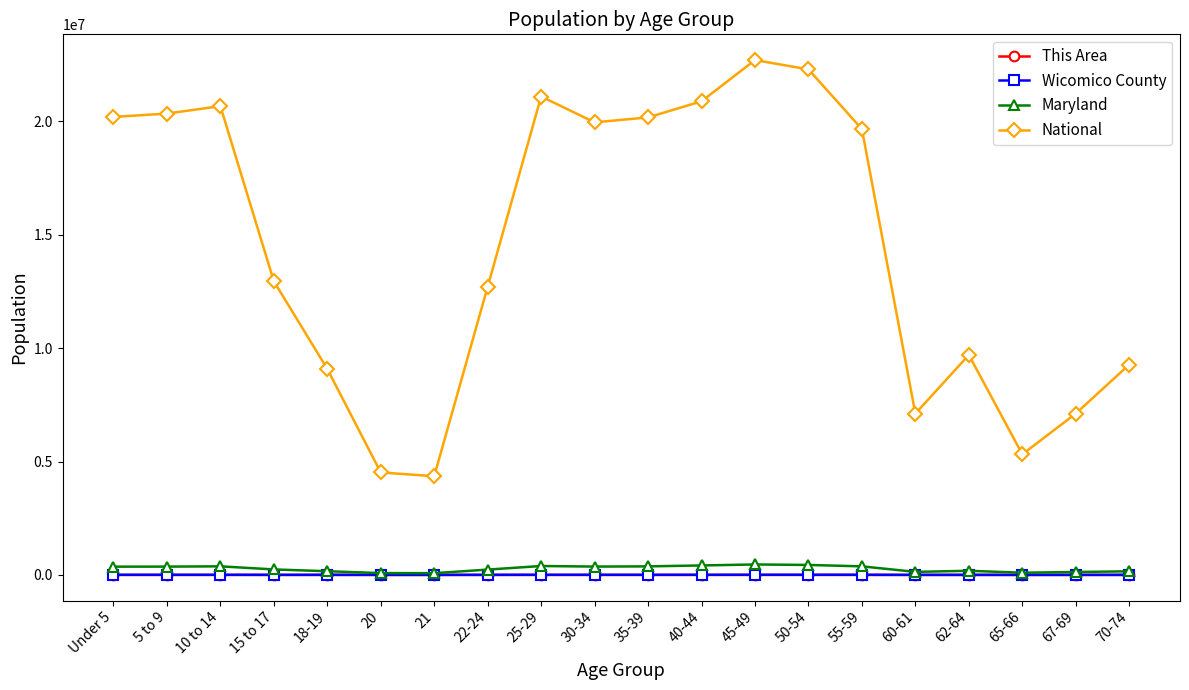

What is the label of the 16th point from the left?

60-61